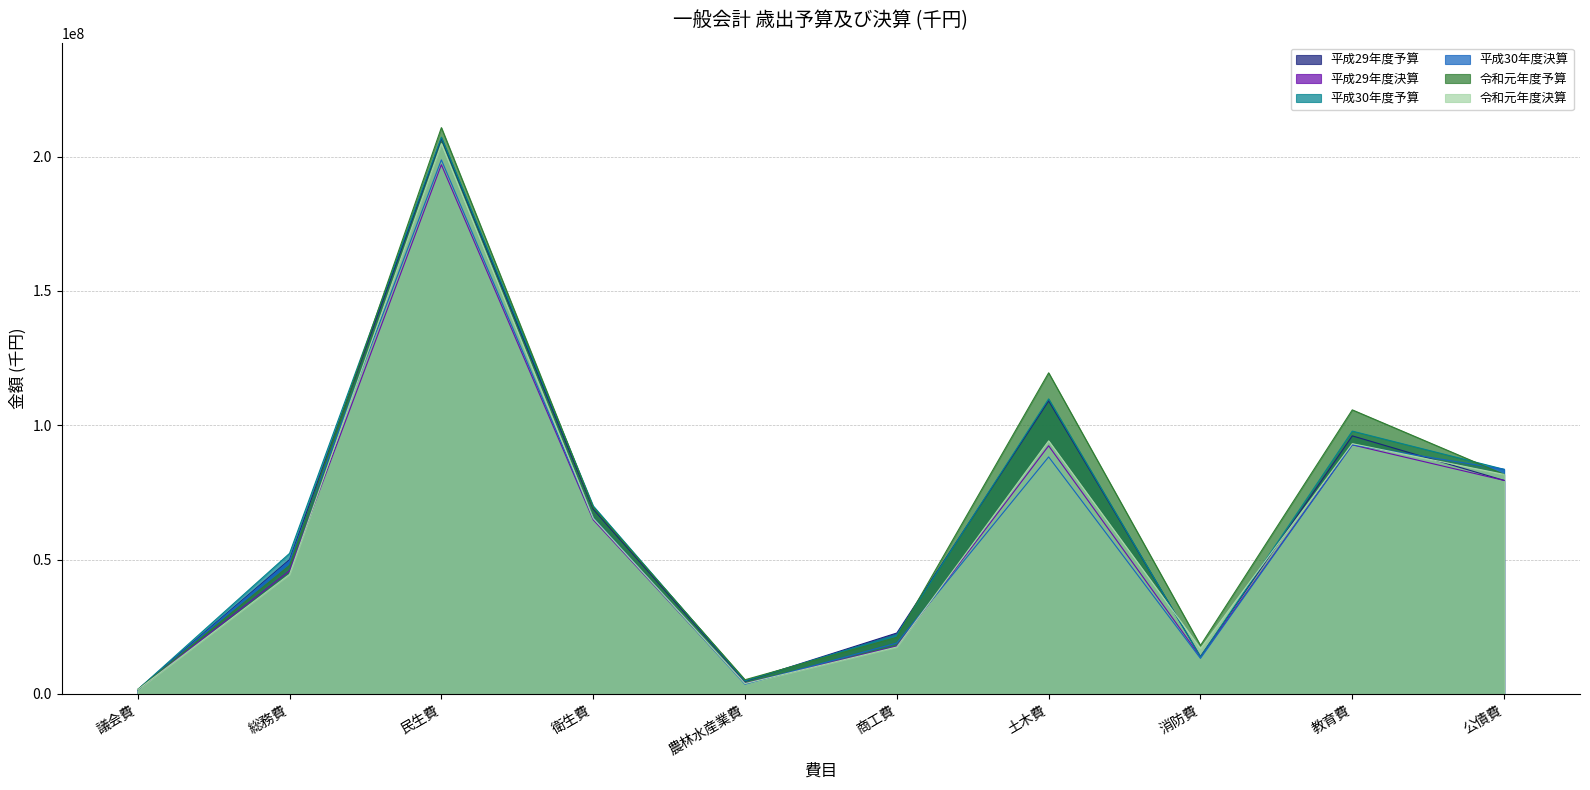

The 平成29年度予算 series shows 131280608 at 教育費. True or false?

False